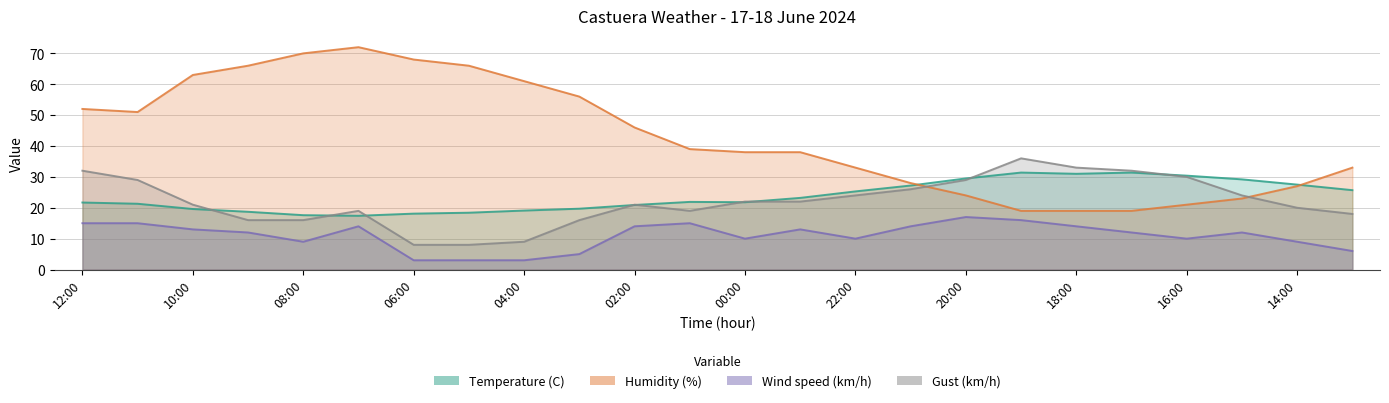

At which category does Wind speed (km/h) reach its first local peak?

07:00